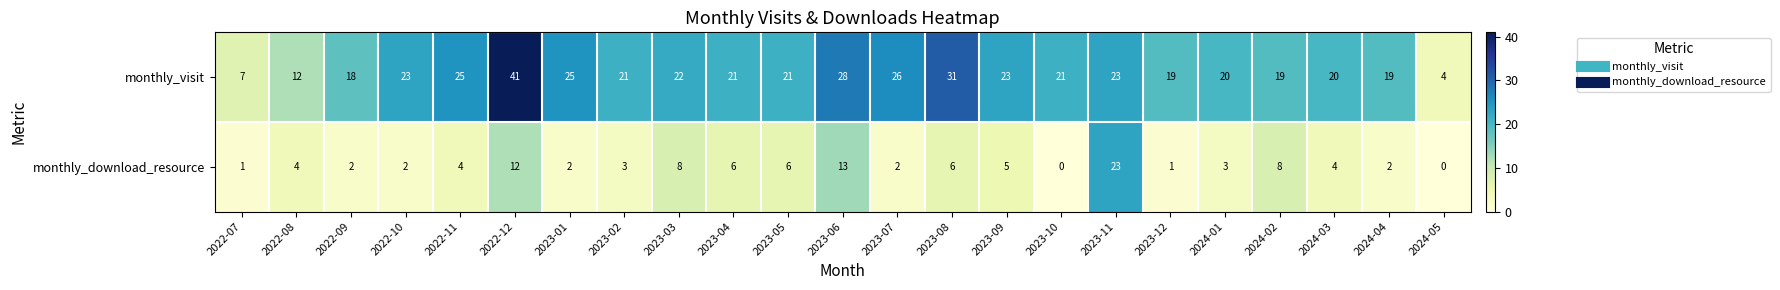

The monthly_download_resource series shows 0 at 2022-07. True or false?

False